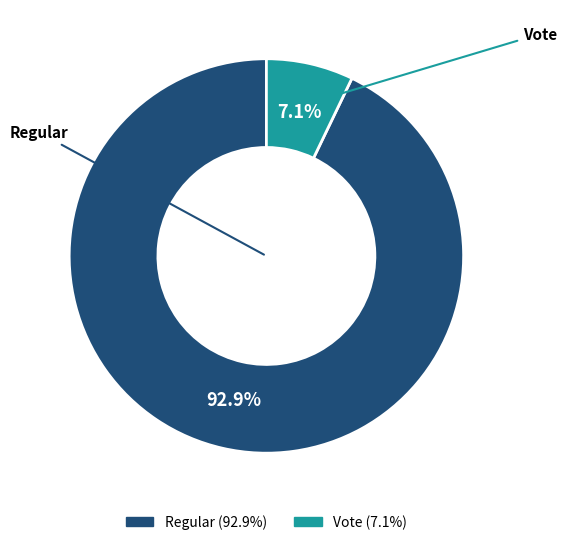

To the nearest percent, what is the difference between the largest and smallest slice percentages?

86%